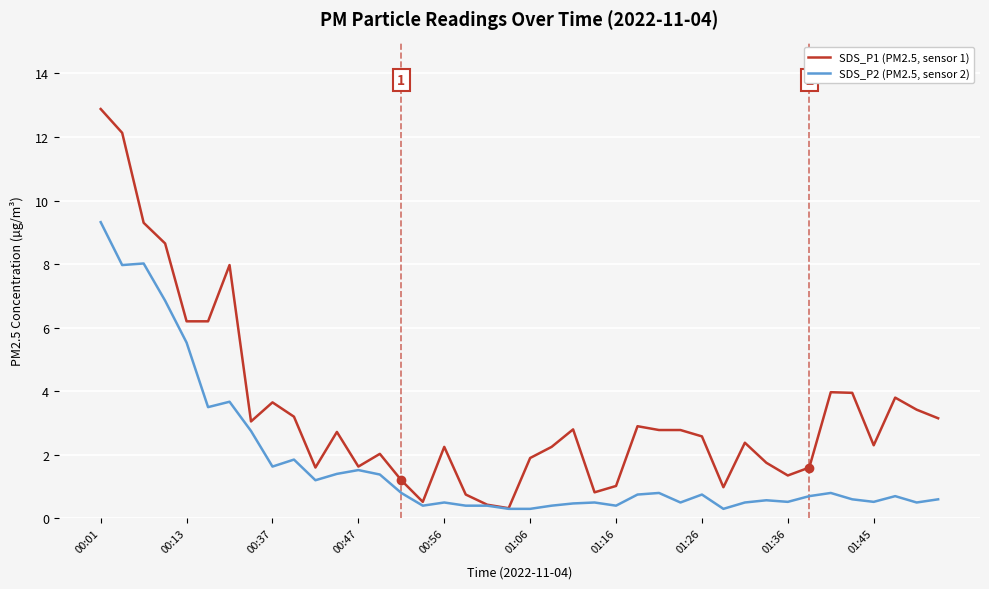

Which series has the largest total across all categories?

SDS_P1 (PM2.5, sensor 1)